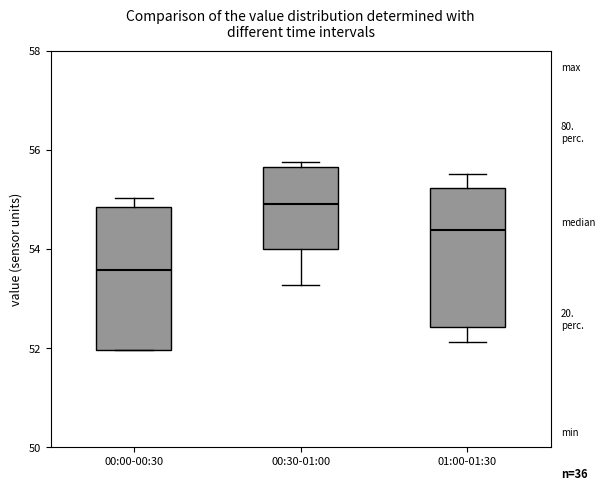

Which box has the lowest median line?

00:00-00:30